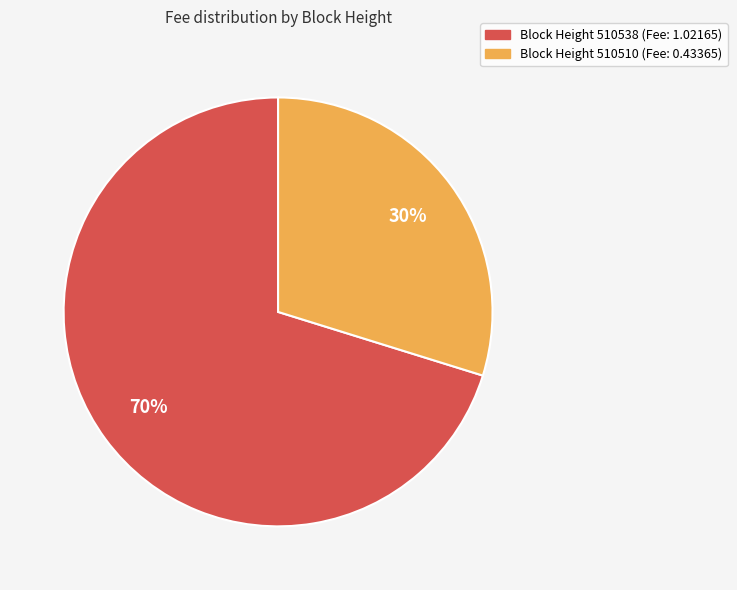

Is there any slice that represents more than half of the pie?

Yes